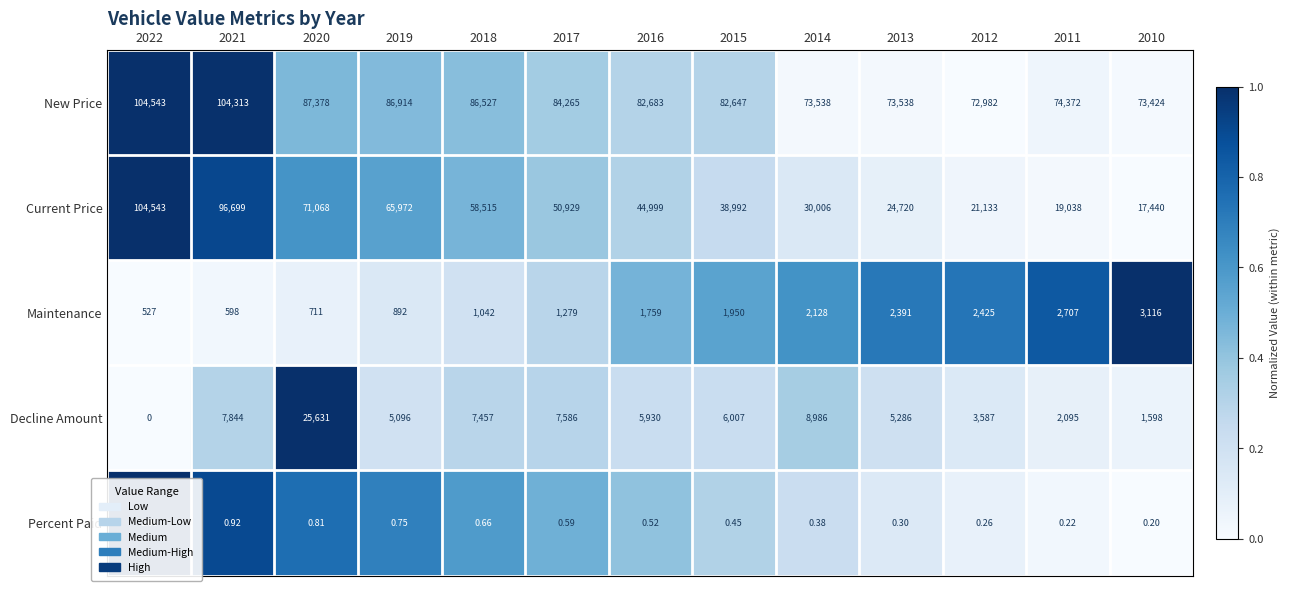

Which series changed the most between 2020 and 2013?

Current Price